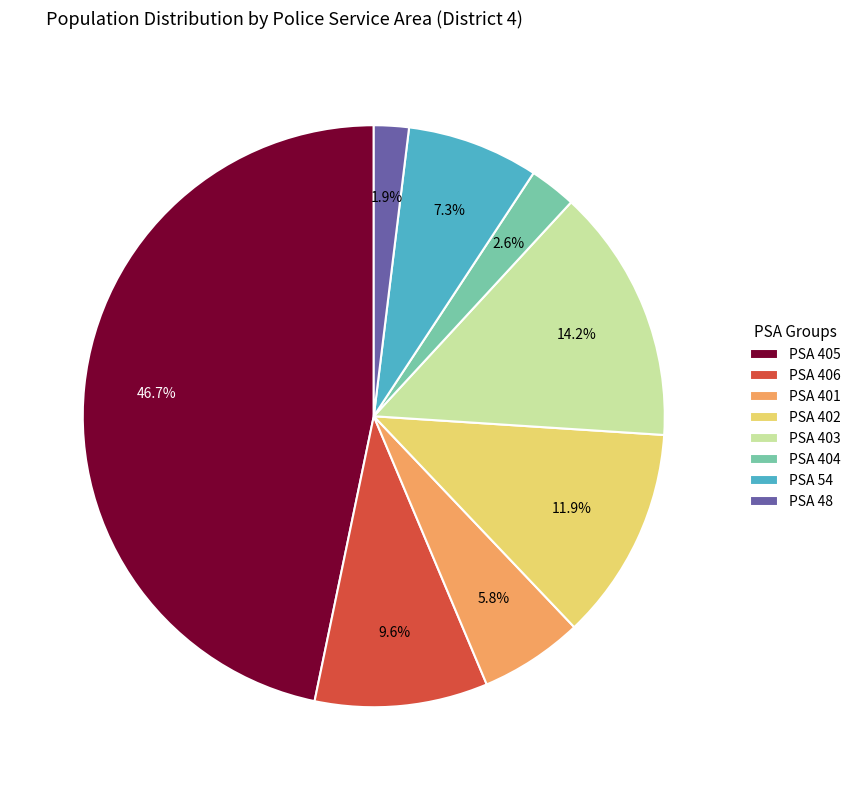

Combined, do PSA 406 and PSA 401 account for over 50%?

No